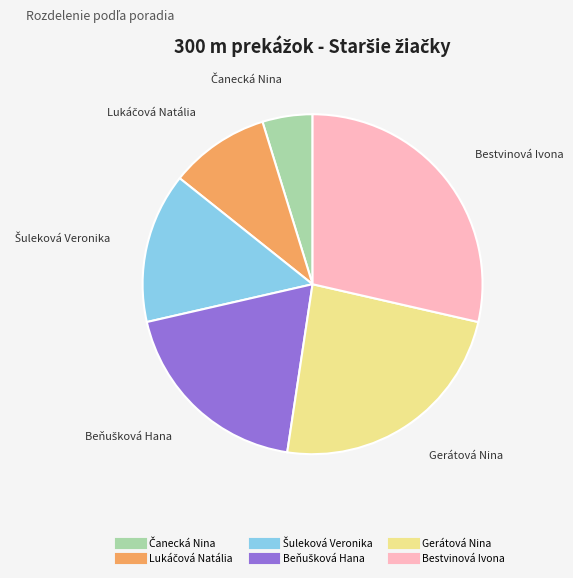

What is the largest slice in the pie chart?

Bestvinová Ivona